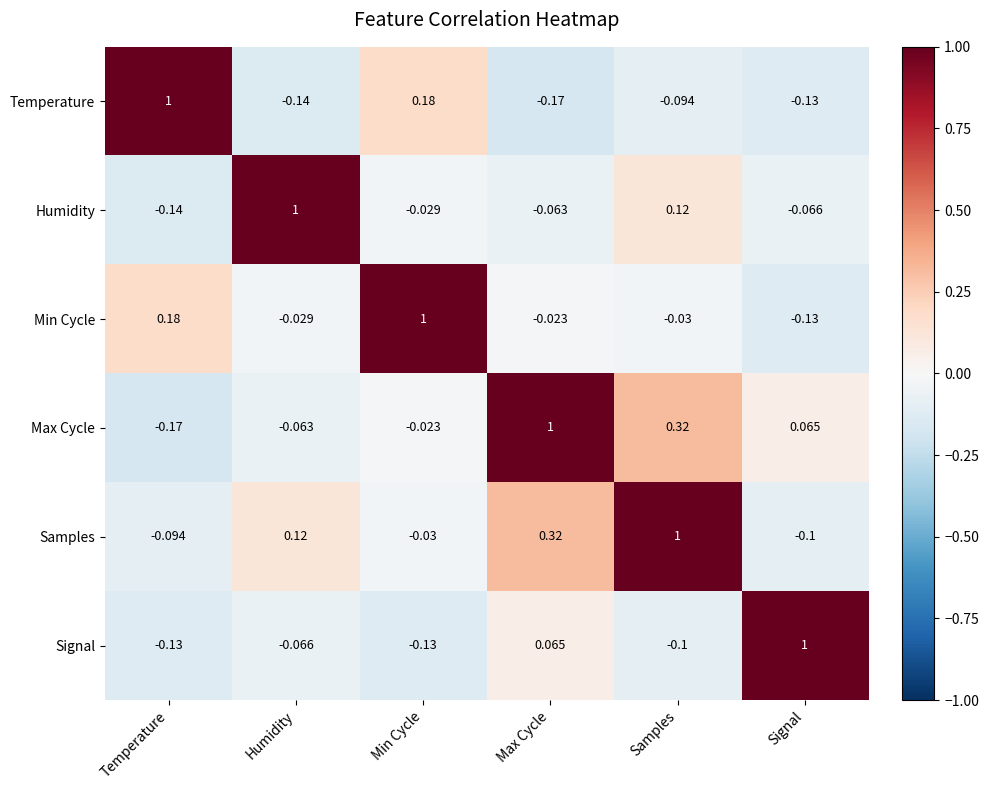

How many series are shown in this chart?

6